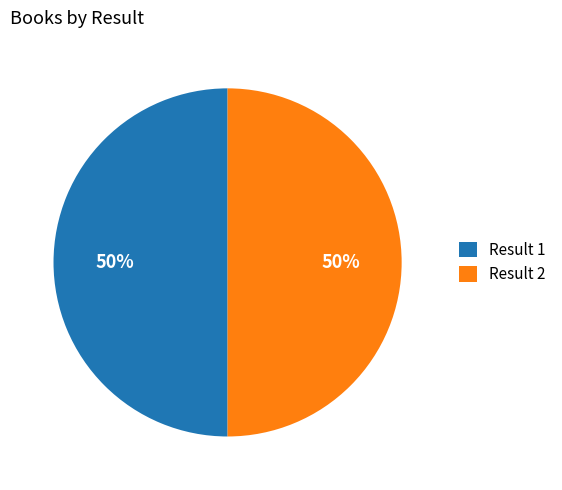

Is the sum of Result 1 and Result 2 greater than half?

Yes